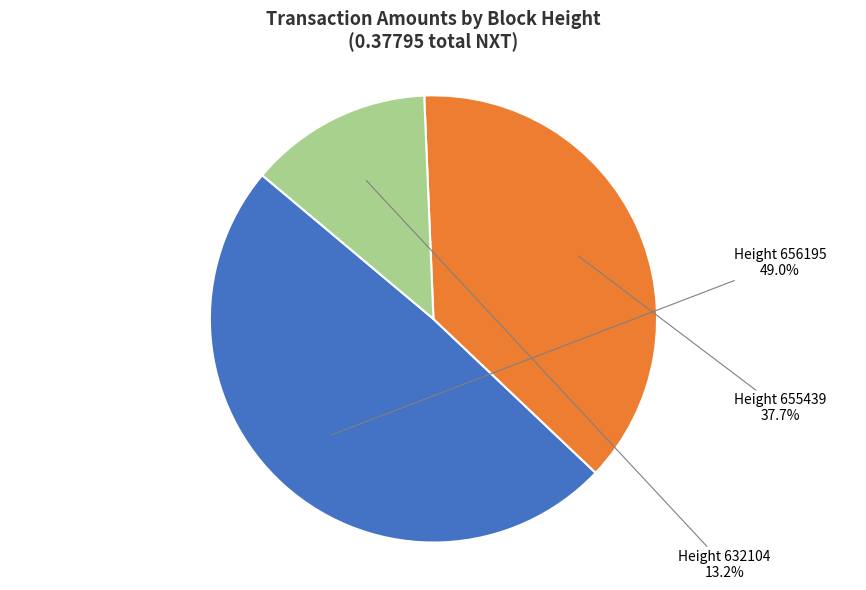

Is there a majority slice in this chart?

No